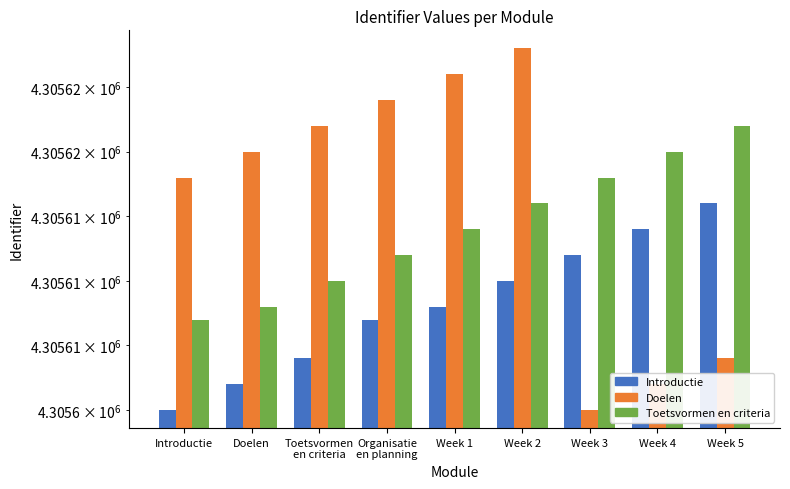

How many categories are shown in the chart?

9